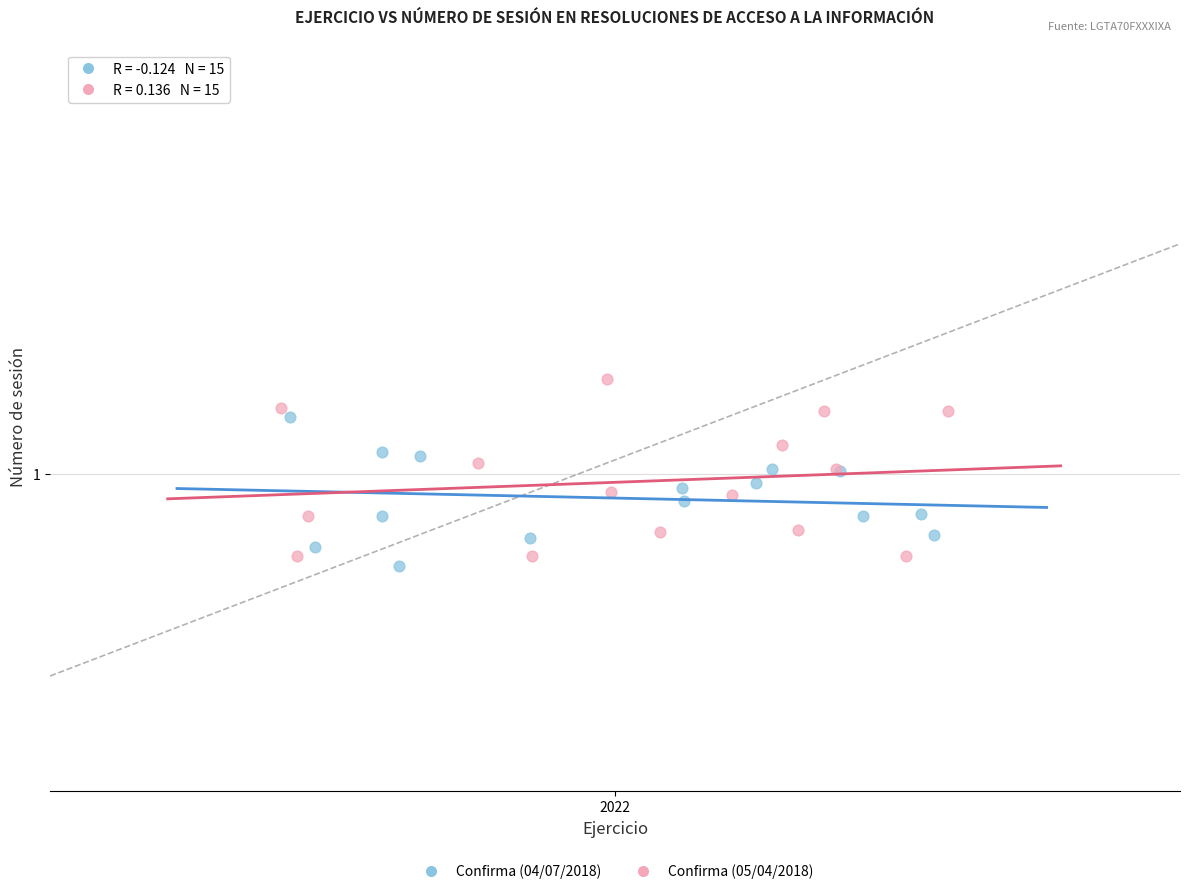

Which series has the widest spread of Y values?

Confirma (05/04/2018)